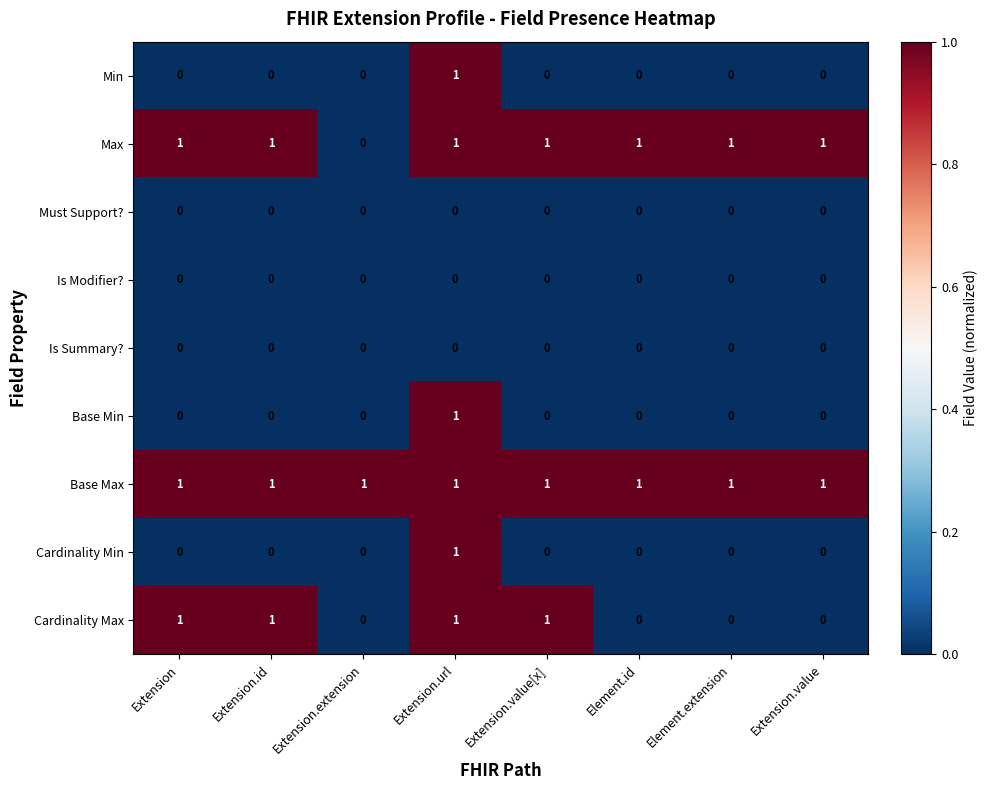

Between Extension and Extension.value, which series saw the biggest shift?

Cardinality Max